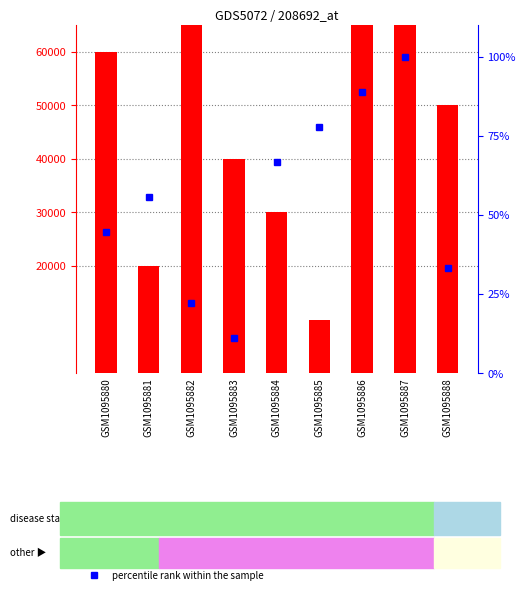

The value of count at GSM1095883 is 40000.0. True or false?

True